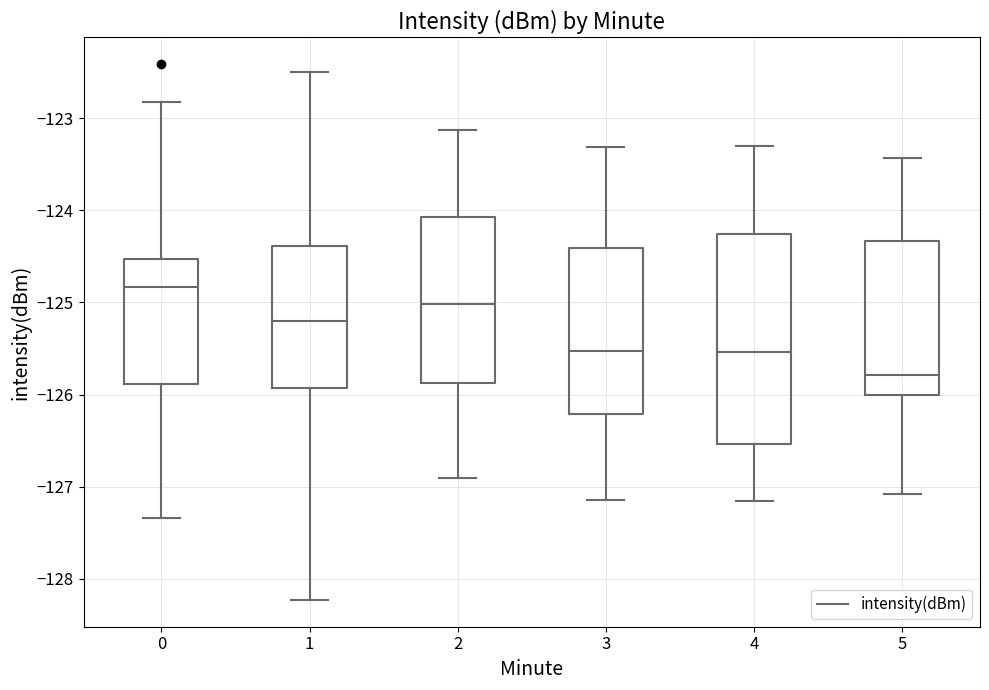

Reading left to right, transcribe this box plot: for each box, give where its median line is, the range the box spans, and where its two whiskers end, as read against the y-axis. The values are not printed on the chart, so give them approximately, as read against the axis.

0: median -124.8, box -125.9 to -124.5, whiskers -127.3 to -122.8
1: median -125.2, box -125.9 to -124.4, whiskers -128.2 to -122.5
2: median -125.0, box -125.9 to -124.1, whiskers -126.9 to -123.1
3: median -125.5, box -126.2 to -124.4, whiskers -127.1 to -123.3
4: median -125.5, box -126.5 to -124.3, whiskers -127.2 to -123.3
5: median -125.8, box -126.0 to -124.3, whiskers -127.1 to -123.4